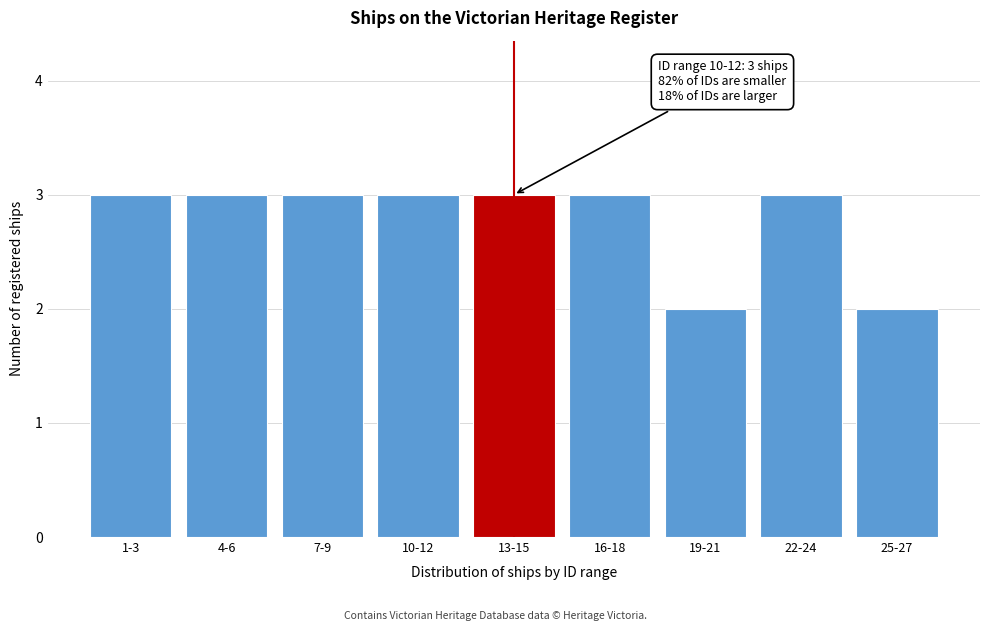

Reading left to right, transcribe all the data shown in this chart.

1-3=3	4-6=3	7-9=3	10-12=3	13-15=3	16-18=3	19-21=2	22-24=3	25-27=2